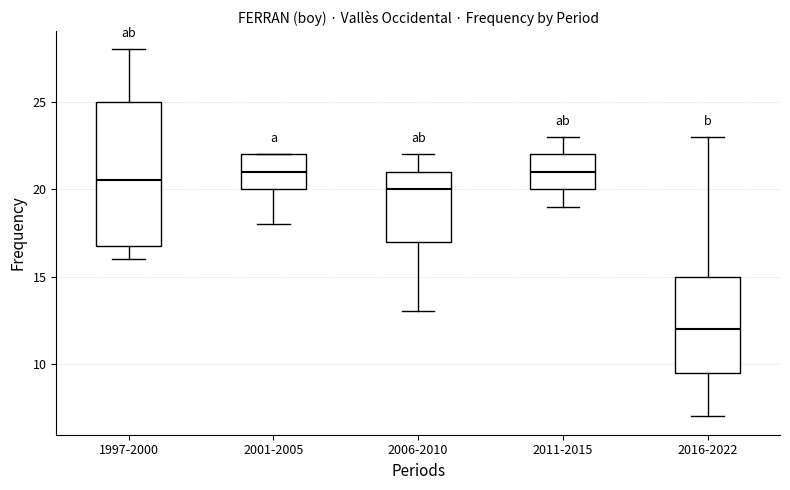

Where is the lower edge of the box for 2011-2015 on the y-axis? The values are not printed on the chart, so give them approximately, as read against the axis.

20.0